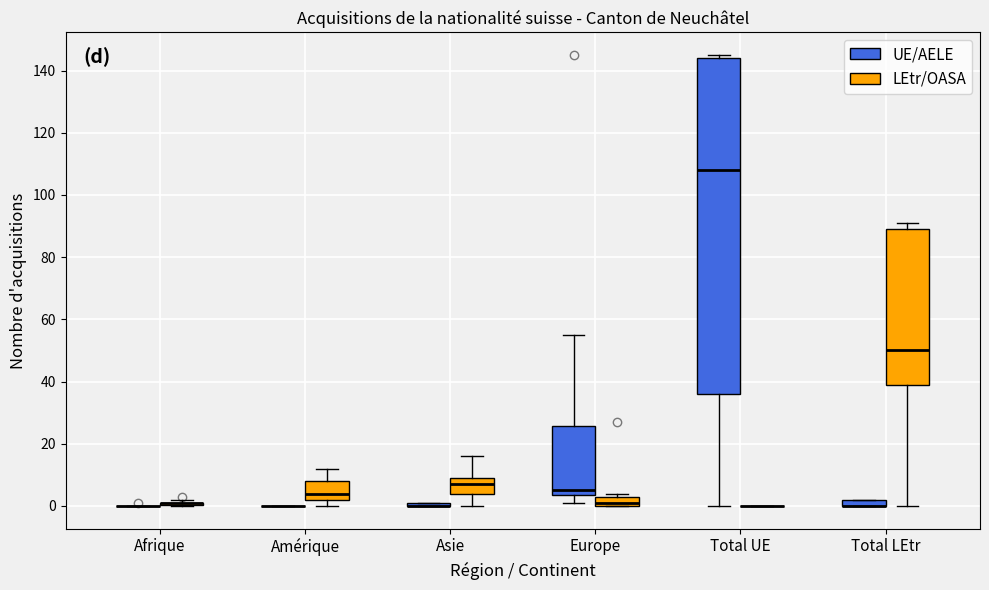

Comparing the boxes themselves (not the whiskers), which one is the tallest?

Total UE (UE/AELE)